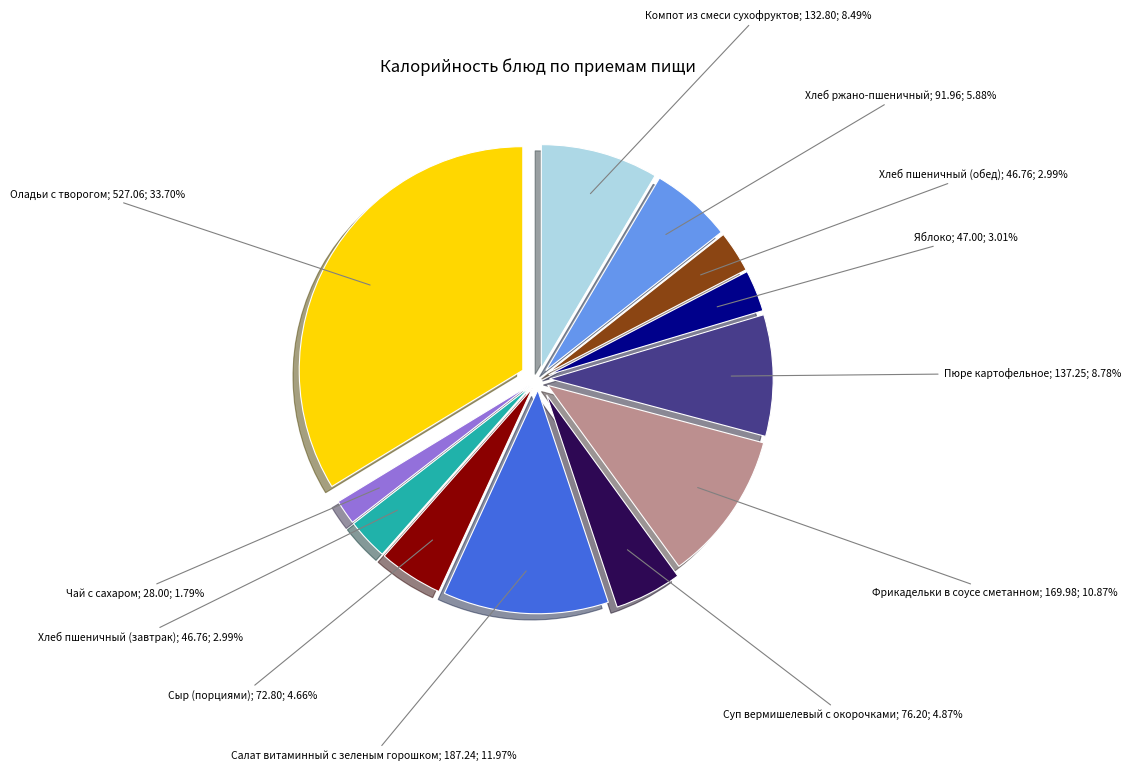

What is the smallest slice in the pie chart?

Чай с сахаром